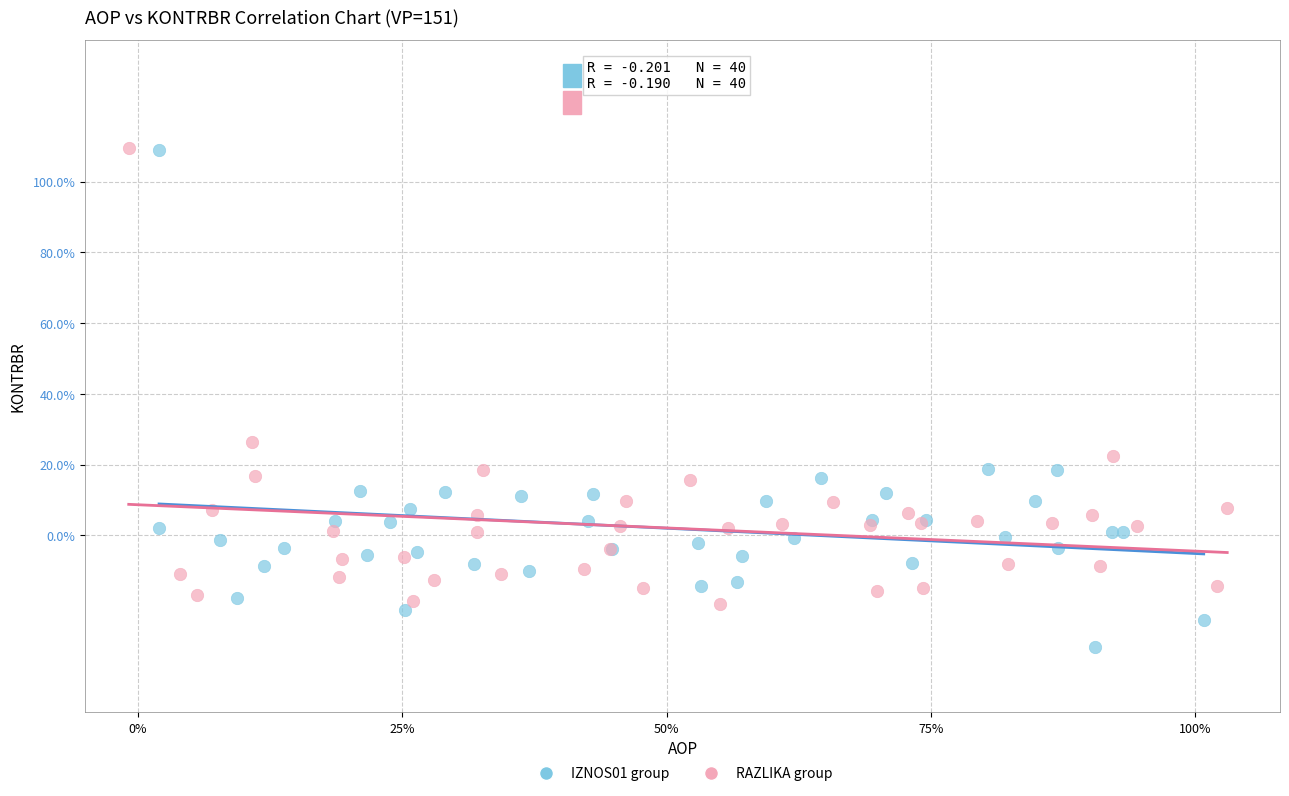

What are all the series names shown in the legend?

IZNOS01 group, RAZLIKA group